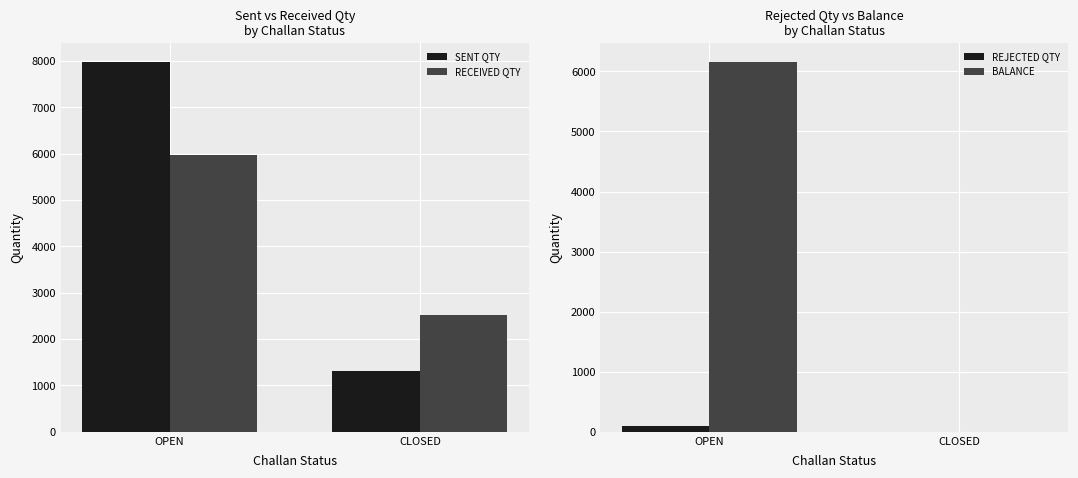

Rank the series by their maximum value, from lowest to highest.

REJECTED QTY, RECEIVED QTY, BALANCE, SENT QTY